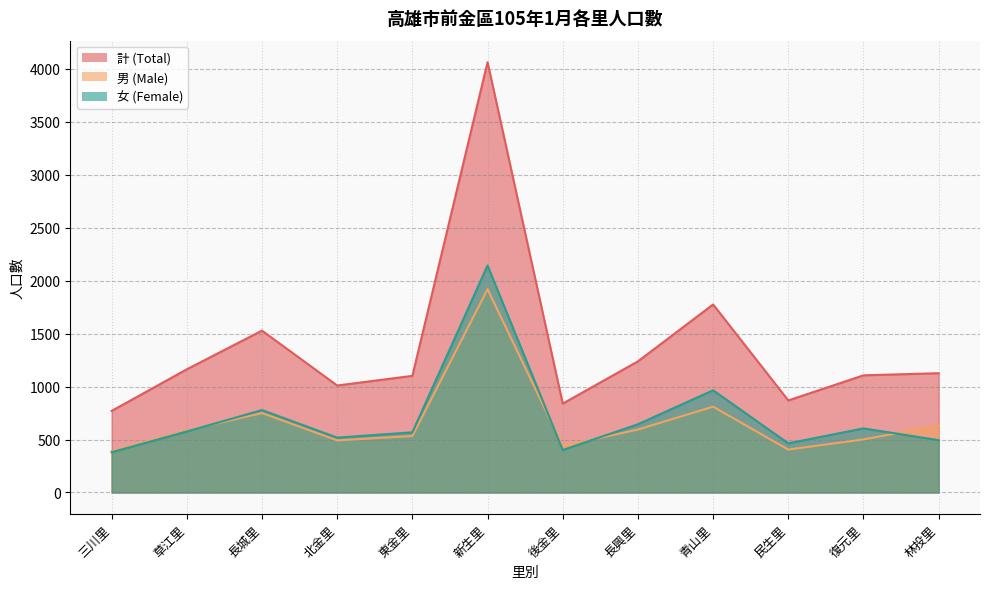

What is the difference between the second highest and second lowest values in the 女 (Female) series?

564